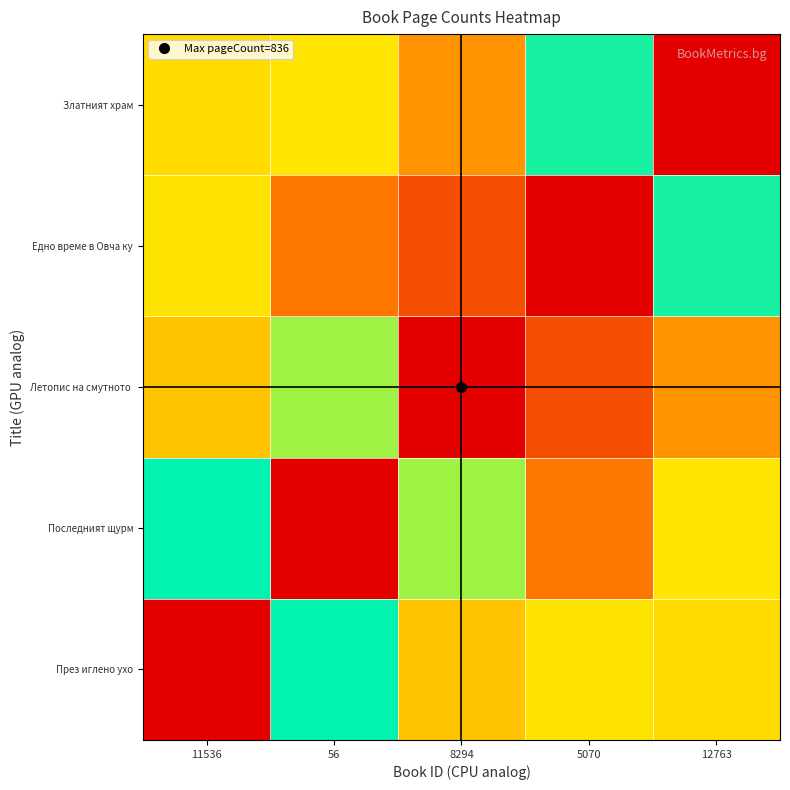

Which has a higher value, 12763 or 11536?

11536